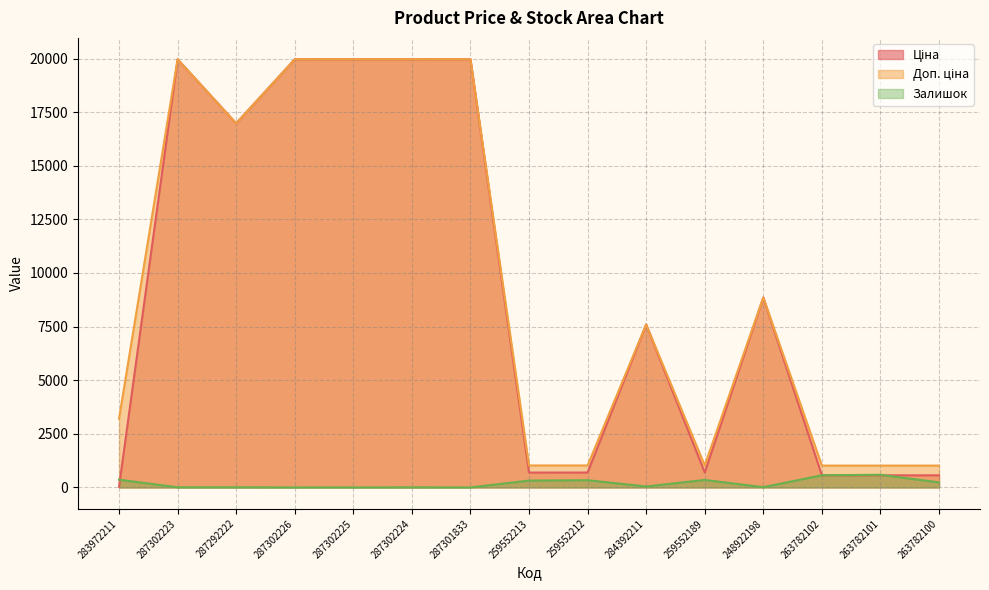

Which category has the lowest value across all series?

287302226